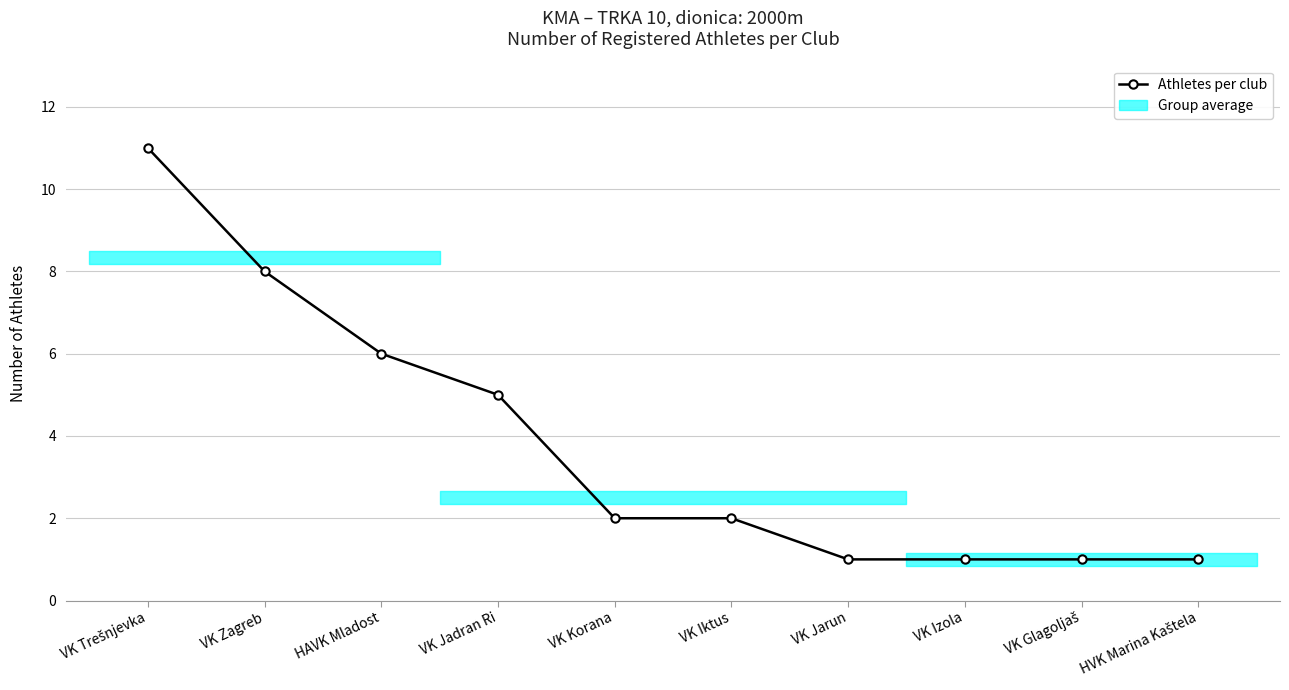

Which label corresponds to the smallest value in the chart?

VK Jarun